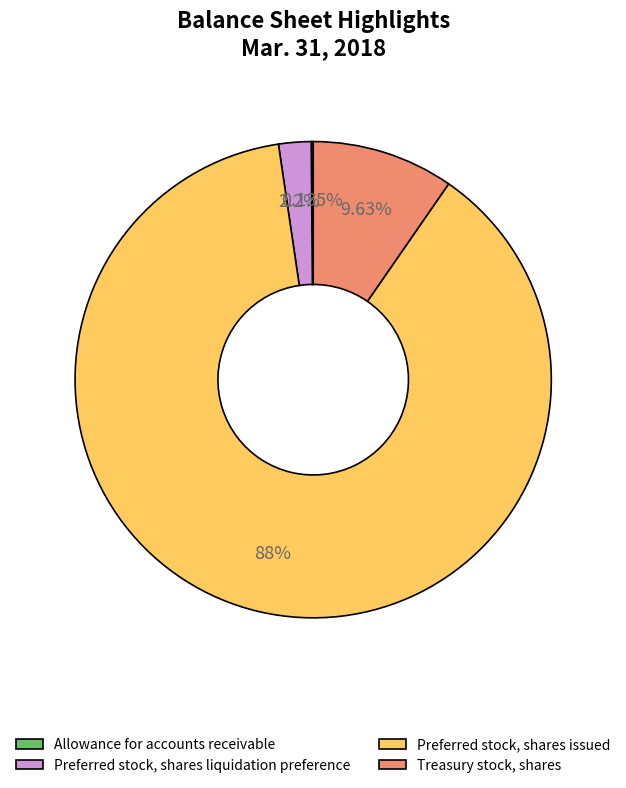

To the nearest percent, what percentage of the pie is Preferred stock, shares liquidation preference?

2%